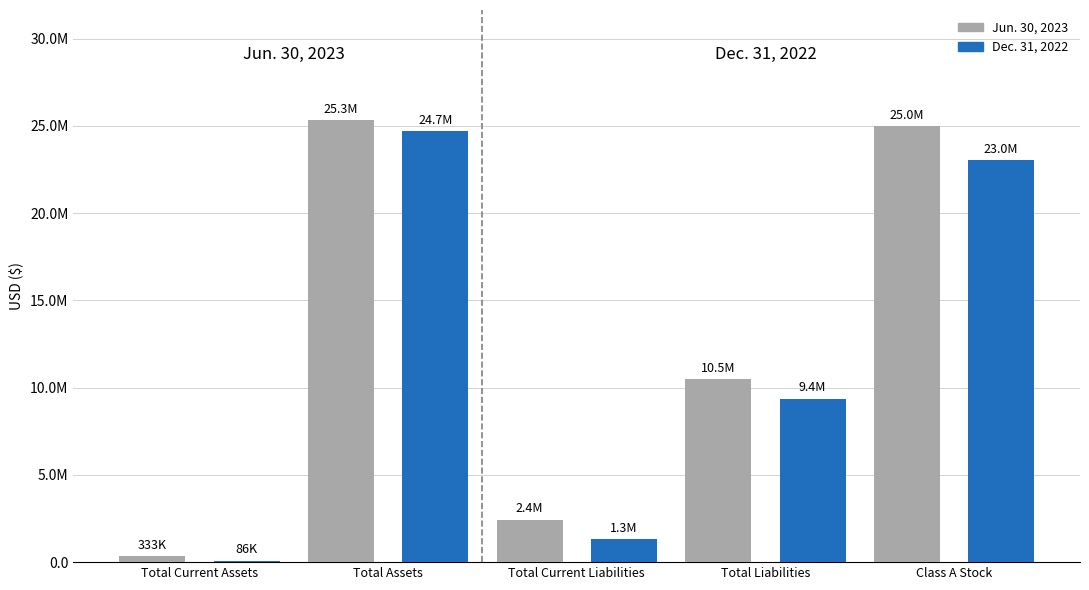

Reading right to left, transcribe all the data shown in this chart.

Jun. 30, 2023: 24974546	10482226	2432226	25307271	332725
Dec. 31, 2022: 23019232	9360198	1310198	24685529	85826